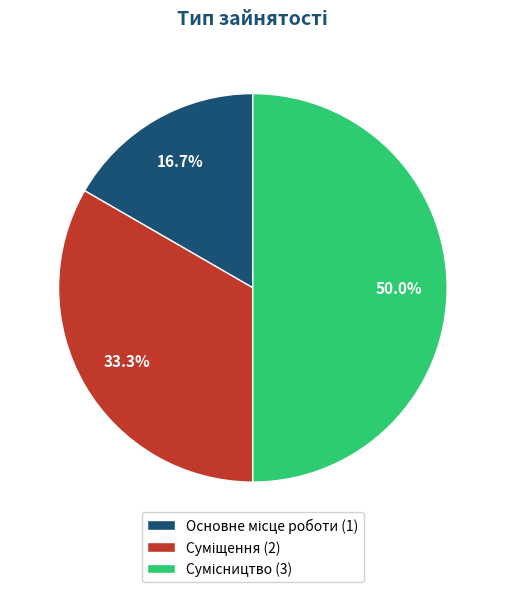

Which has a higher value, Основне місце роботи or Сумісництво?

Сумісництво